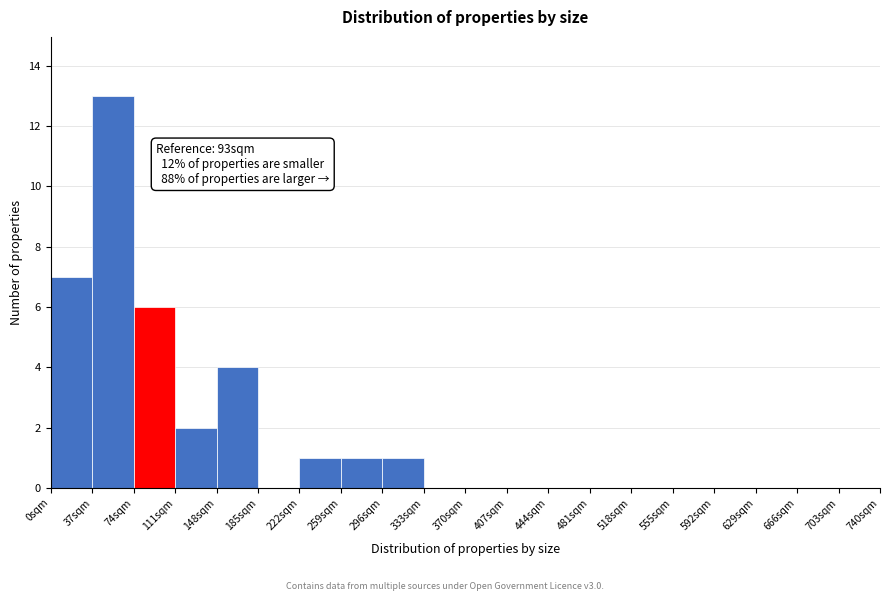

Which range on the x-axis has the tallest bar?

37 to 74